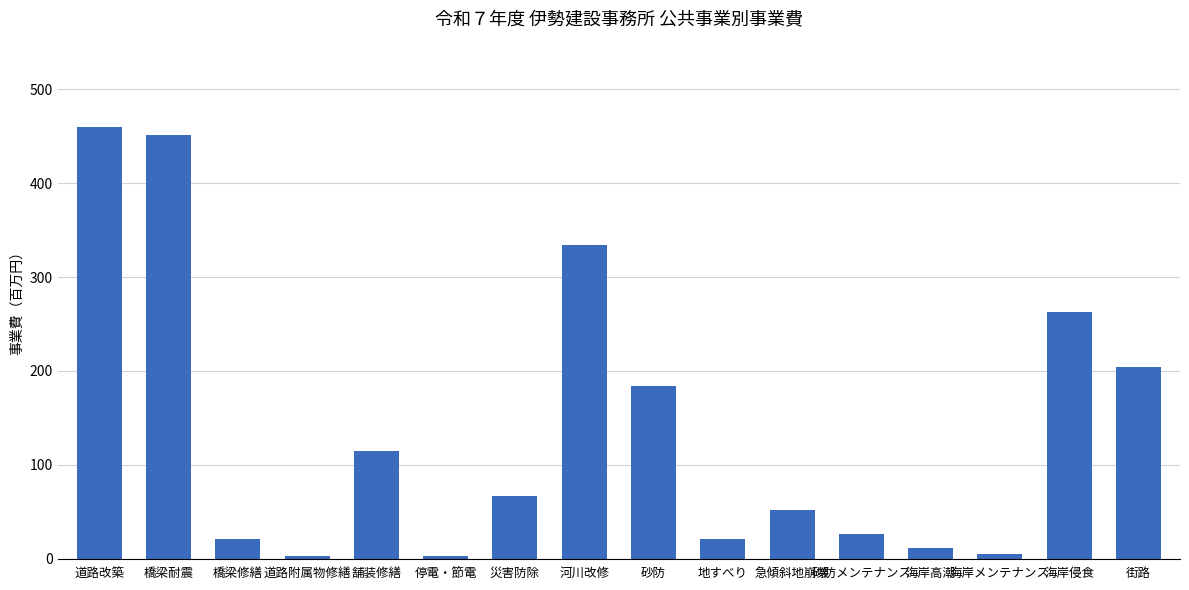

The value at 河川改修 is 76. True or false?

False